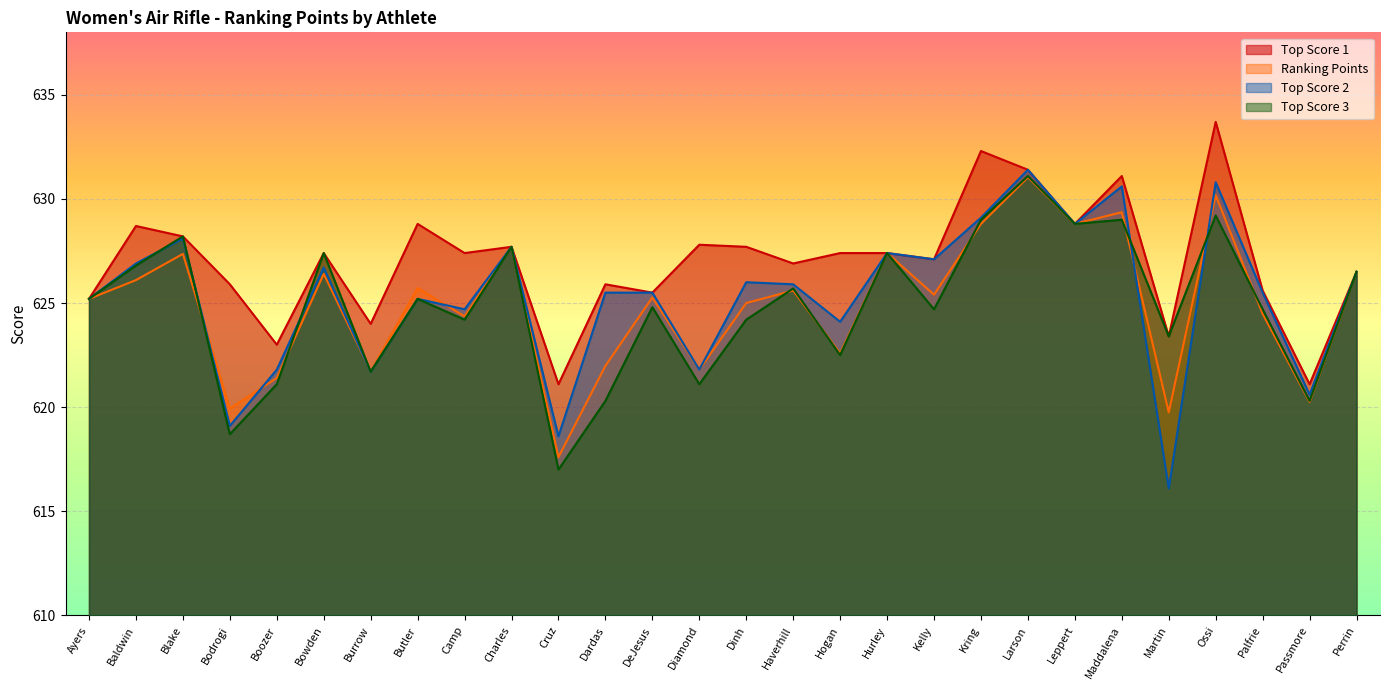

True or false: Ranking Points and Top Score 1 intersect in this chart.

False